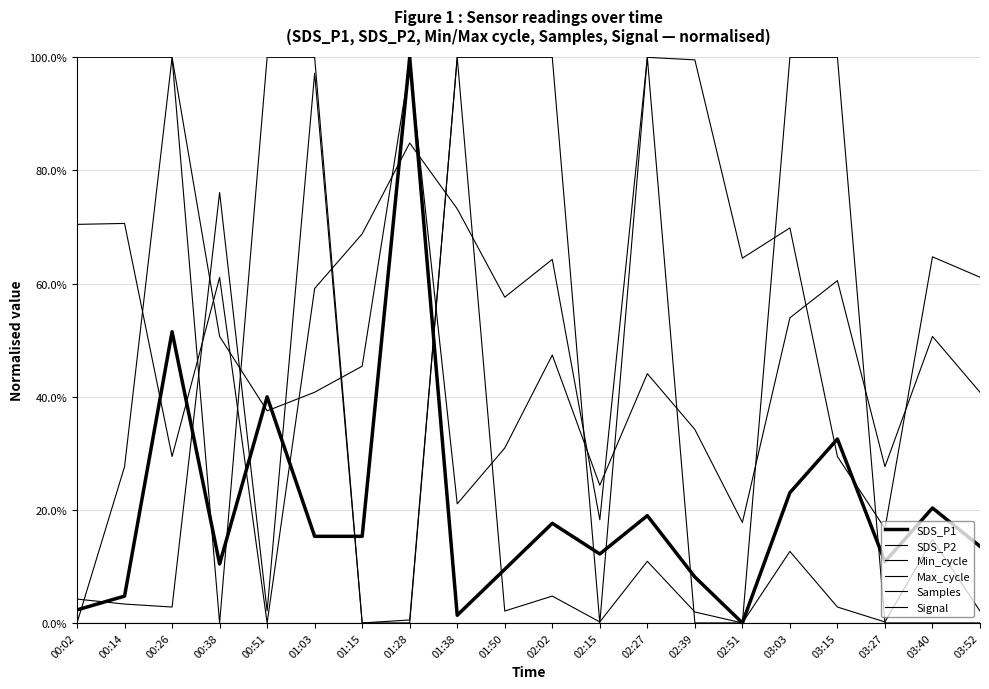

True or false: Min_cycle and SDS_P1 cross at least once.

False